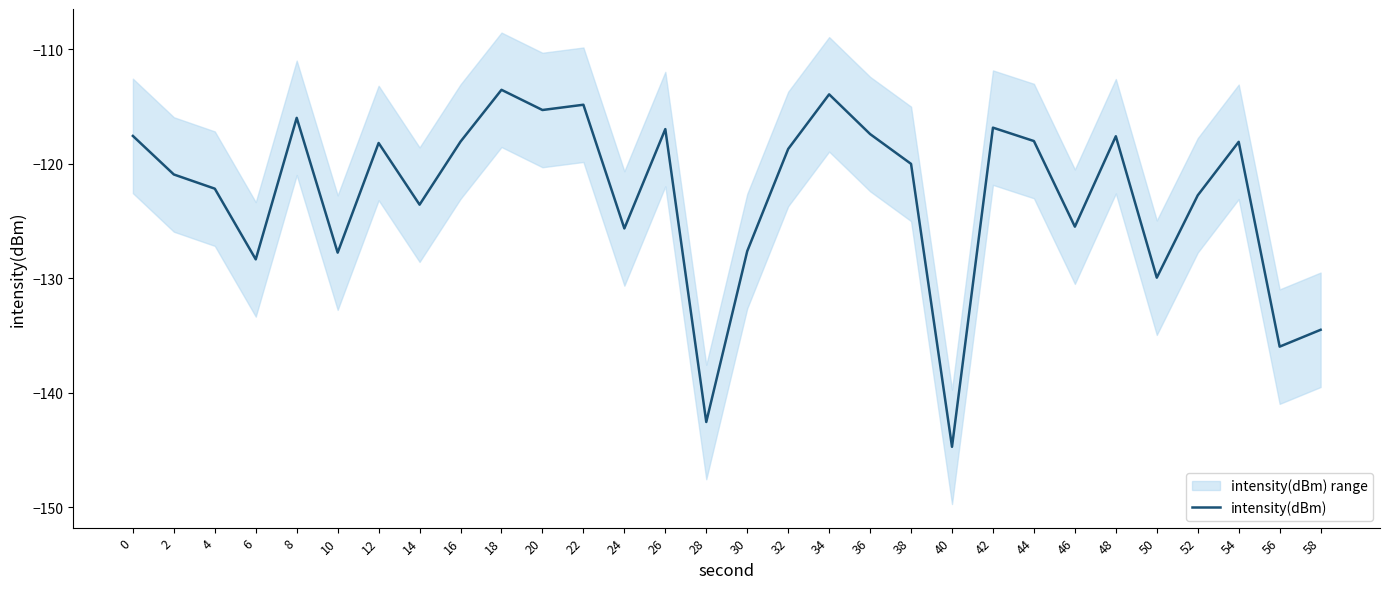

What is the difference between the second highest and second lowest values?

28.6